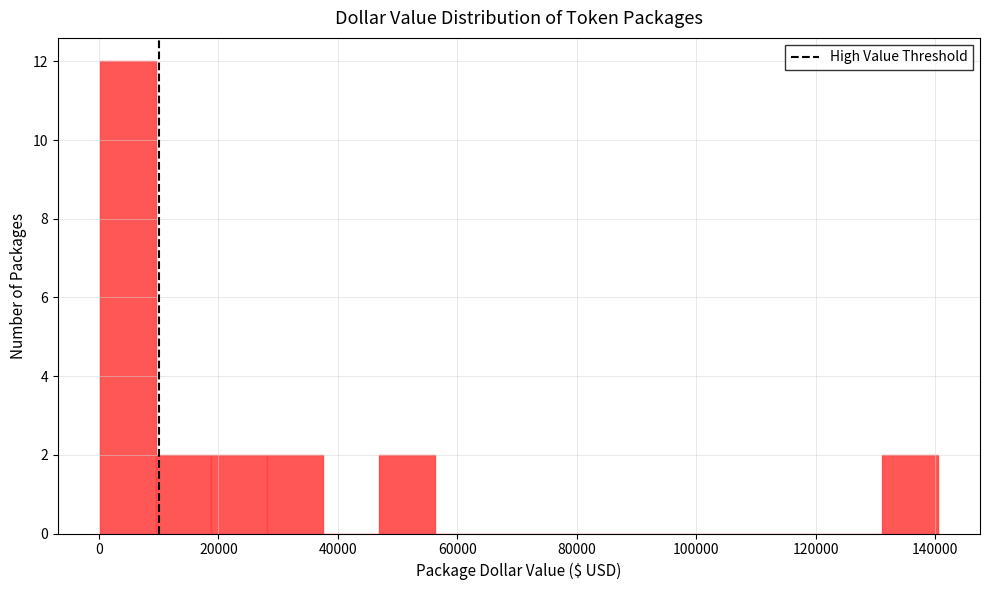

Reading left to right, transcribe this chart: for each bar, give the range it covers on the x-axis and its height. Neither the bar edges nor the heights are printed on the chart, so give them approximately, as read against the axes.

0 to 10000: 12
10000 to 18000: 2
18000 to 28000: 2
28000 to 38000: 2
38000 to 46000: 0
46000 to 56000: 2
56000 to 66000: 0
66000 to 74000: 0
74000 to 84000: 0
84000 to 94000: 0
94000 to 104000: 0
104000 to 112000: 0
112000 to 122000: 0
122000 to 132000: 0
132000 to 140000: 2